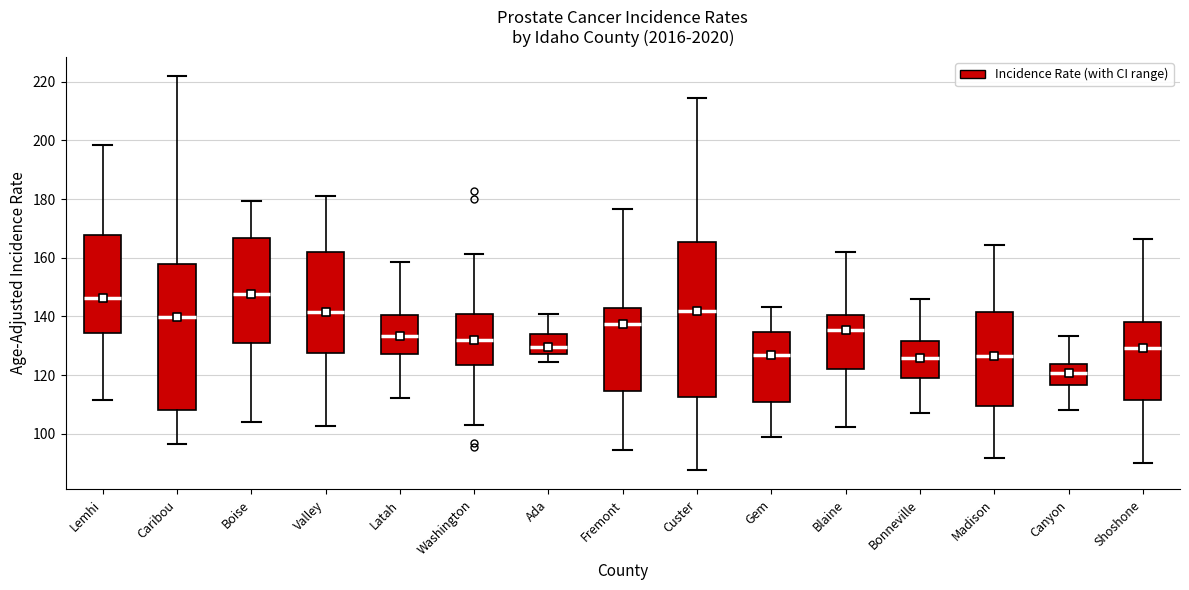

Reading left to right, read every box against the y-axis: the position of its median line, the range the box covers, and the ends of its whiskers. The values are not printed on the chart, so give them approximately, as read against the axis.

Lemhi: median 146, box 134 to 168, whiskers 112 to 198
Caribou: median 140, box 108 to 158, whiskers 96 to 222
Boise: median 148, box 132 to 166, whiskers 104 to 180
Valley: median 142, box 128 to 162, whiskers 102 to 182
Latah: median 134, box 128 to 140, whiskers 112 to 158
Washington: median 132, box 124 to 140, whiskers 104 to 162
Ada: median 130, box 128 to 134, whiskers 124 to 140
Fremont: median 138, box 114 to 144, whiskers 94 to 176
Custer: median 142, box 112 to 166, whiskers 88 to 214
Gem: median 126, box 110 to 134, whiskers 98 to 144
Blaine: median 136, box 122 to 140, whiskers 102 to 162
Bonneville: median 126, box 118 to 132, whiskers 108 to 146
Madison: median 126, box 110 to 142, whiskers 92 to 164
Canyon: median 120, box 116 to 124, whiskers 108 to 134
Shoshone: median 130, box 112 to 138, whiskers 90 to 166